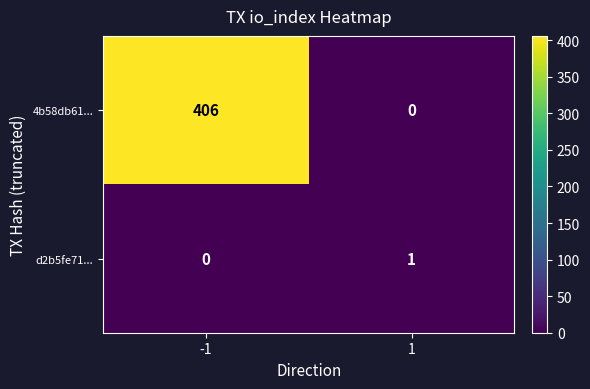

Which series has the largest total across all categories?

4b58db61...